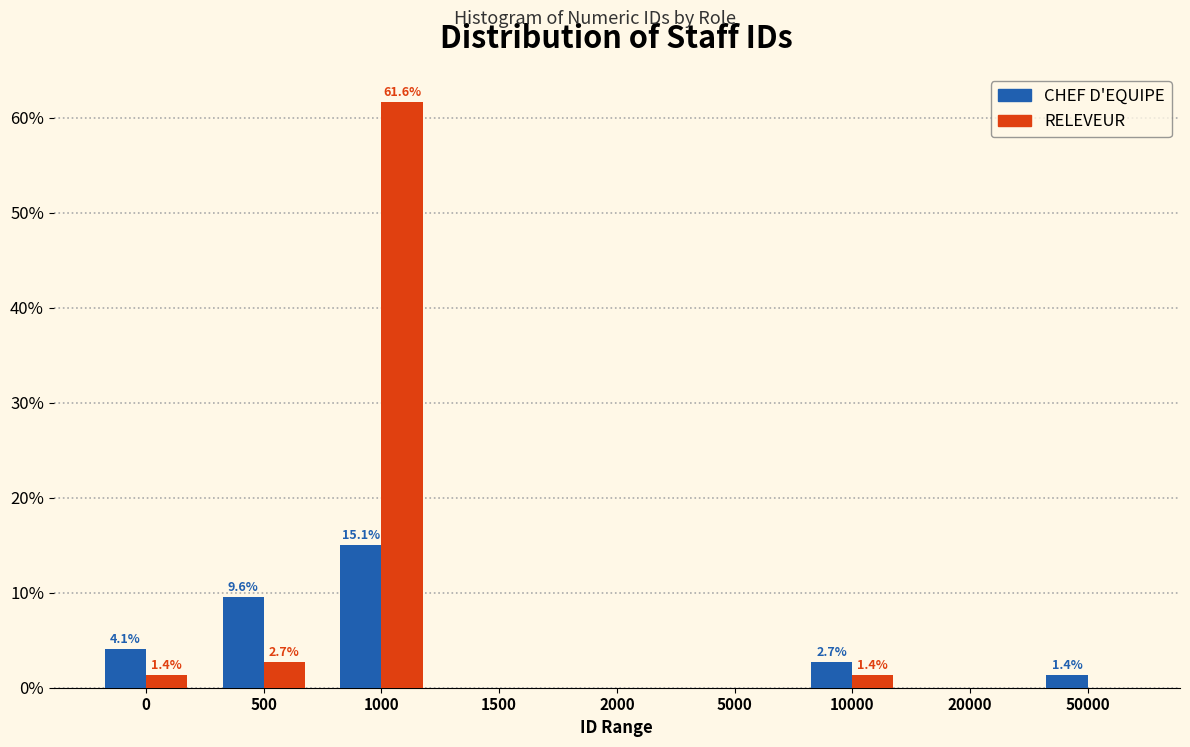

Reading left to right, transcribe all the data shown in this chart.

CHEF D'EQUIPE: 0=4.1	500=9.6	1000=15.1	1500=0.0	2000=0.0	5000=0.0	10000=2.7	20000=0.0	50000=1.4
RELEVEUR: 0=1.4	500=2.7	1000=61.6	1500=0.0	2000=0.0	5000=0.0	10000=1.4	20000=0.0	50000=0.0